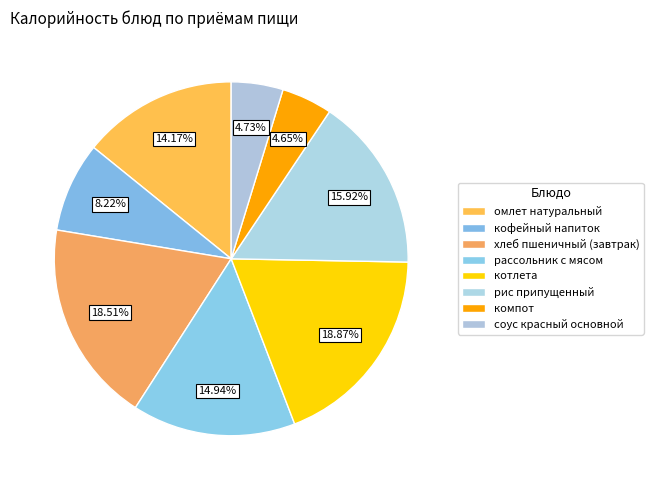

What is the largest slice in the pie chart?

котлета